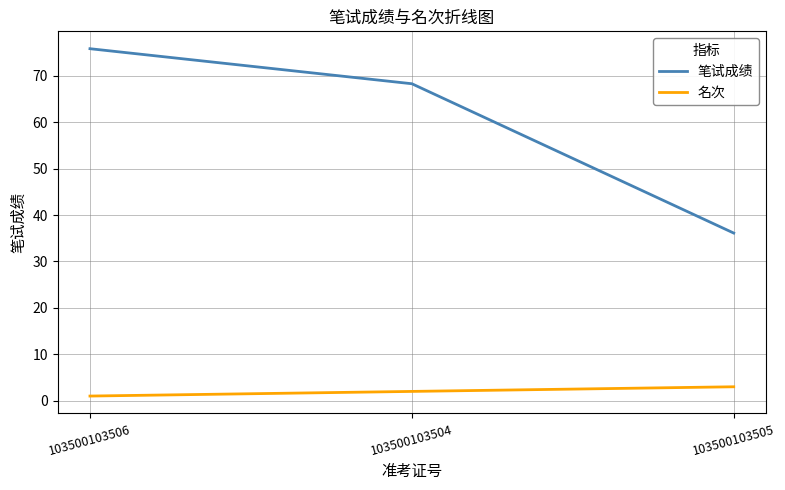

What is the sum of the 笔试成绩 values at 103500103504 and 103500103505?

104.4